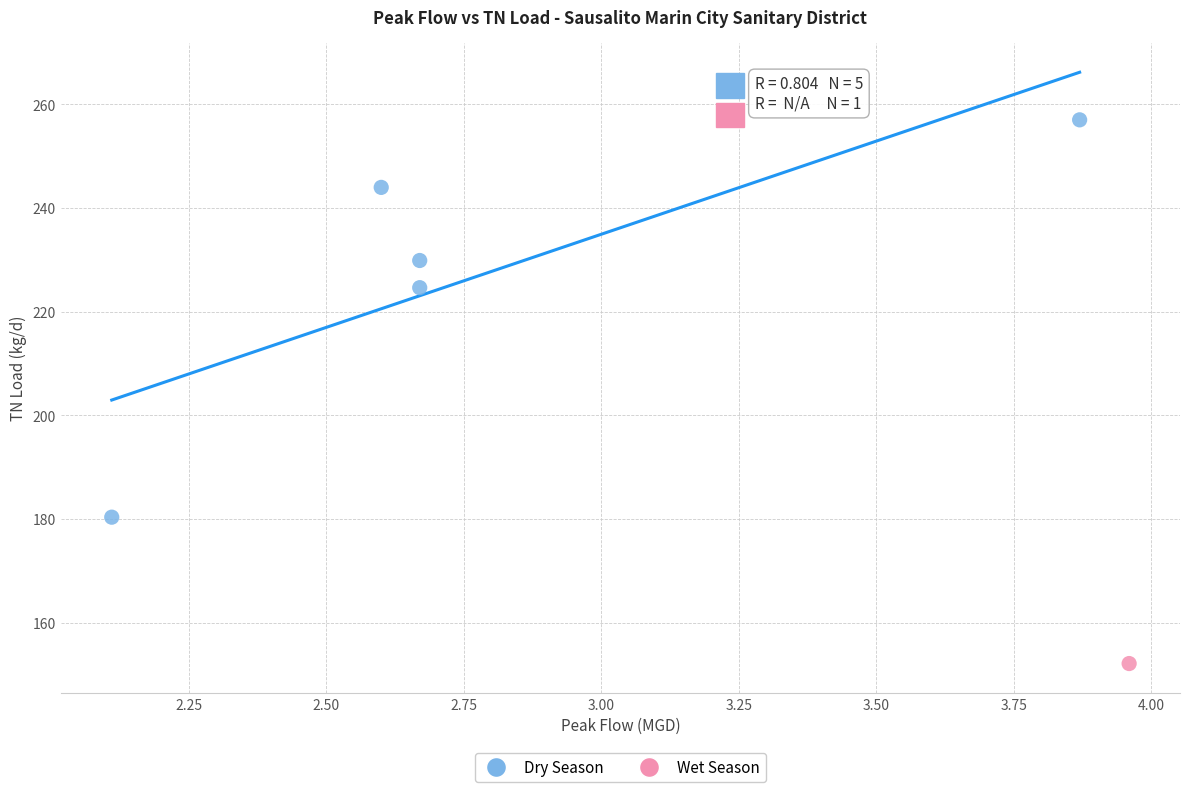

What are all the series names shown in the legend?

Dry Season, Wet Season